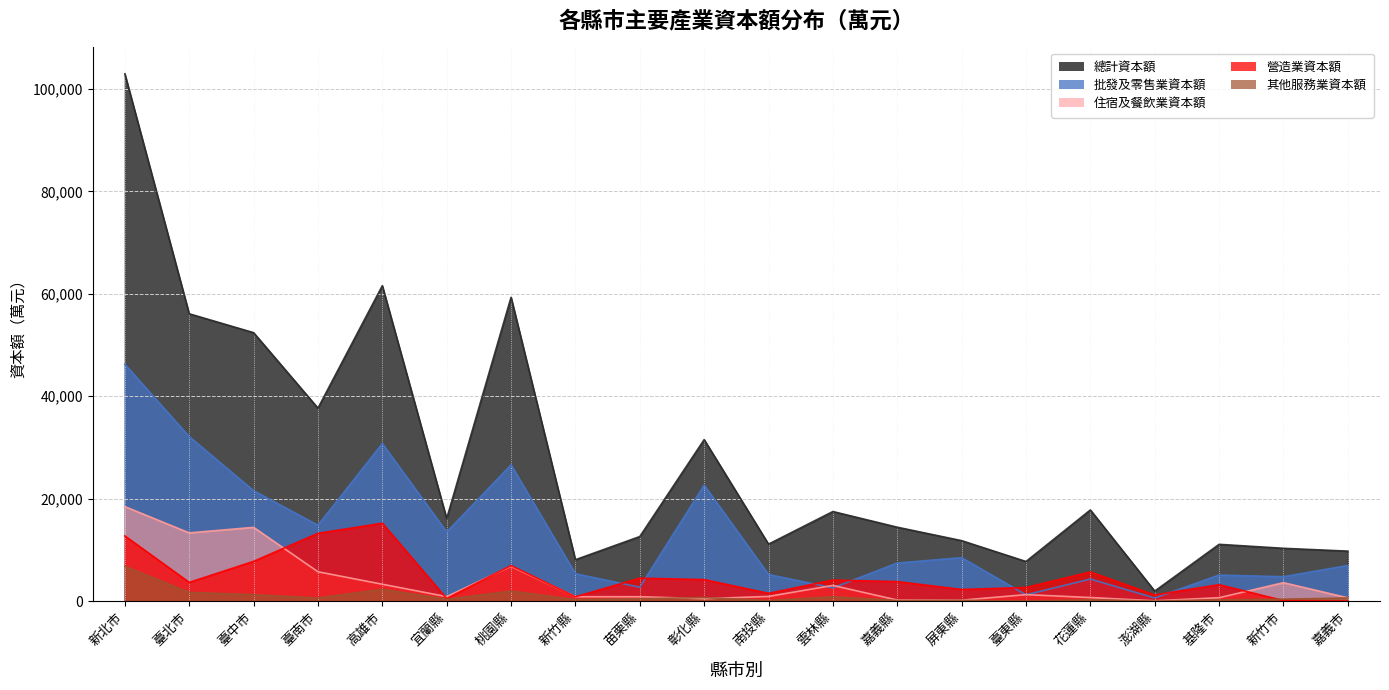

How many lines are shown in the chart?

5